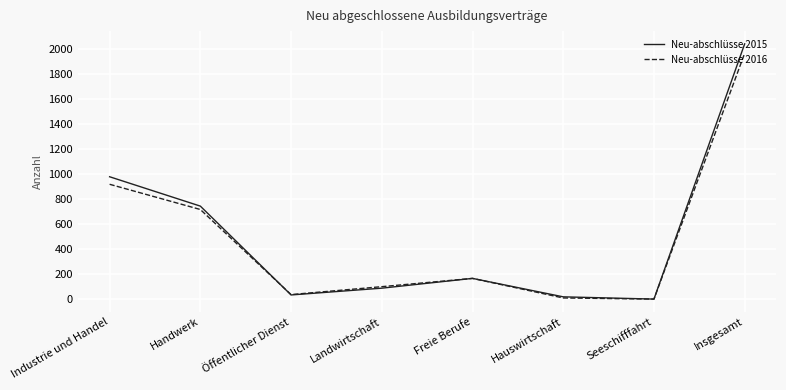

At which label does Neu-abschlüsse 2015 reach its peak?

Insgesamt